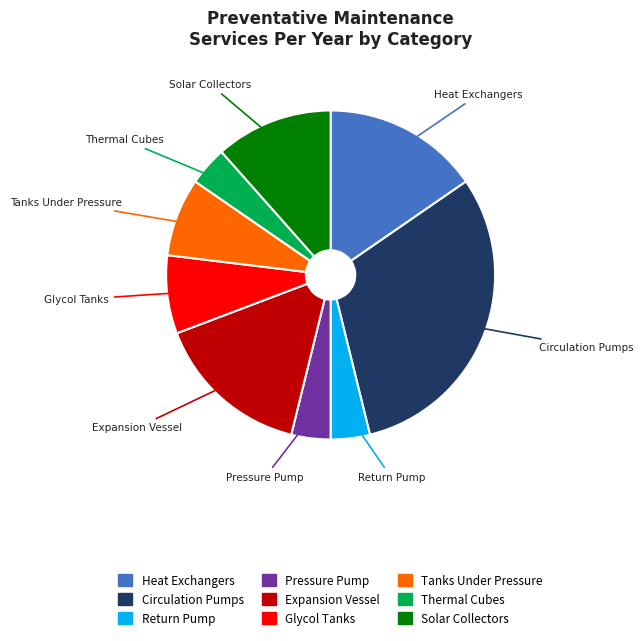

Between Return Pump and Expansion Vessel, which is larger?

Expansion Vessel